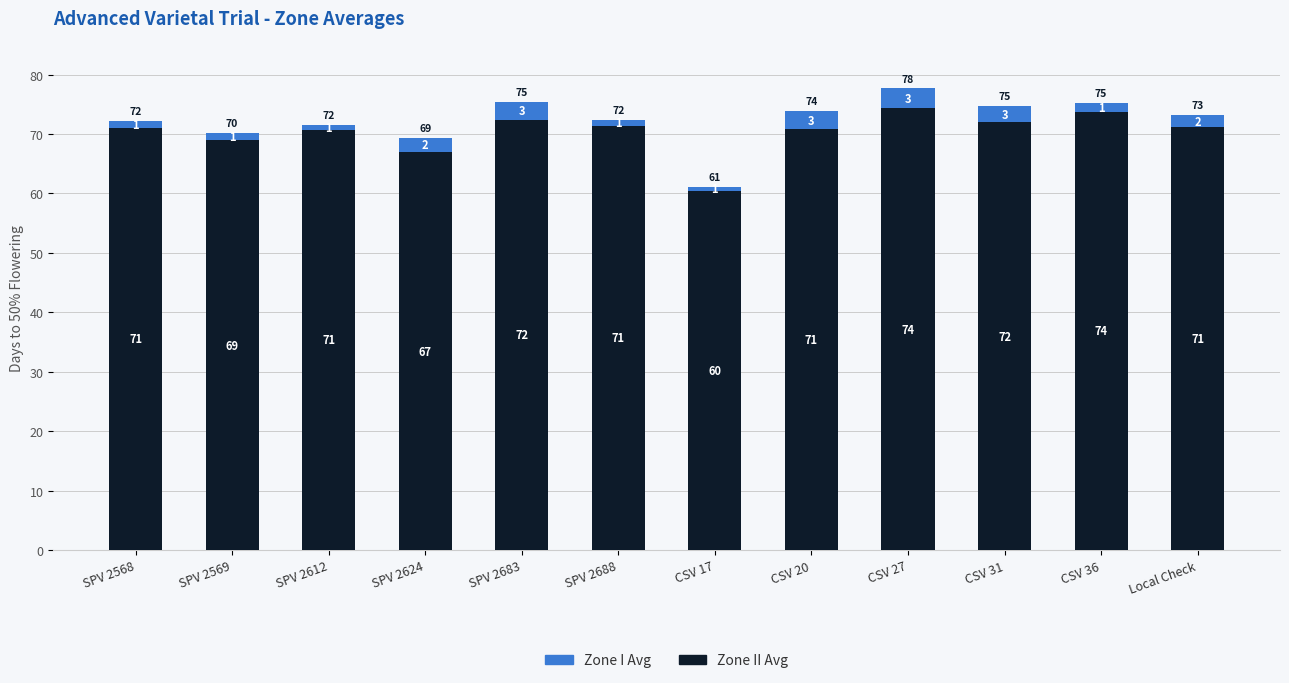

At which category is the sum across all series the highest?

CSV 27